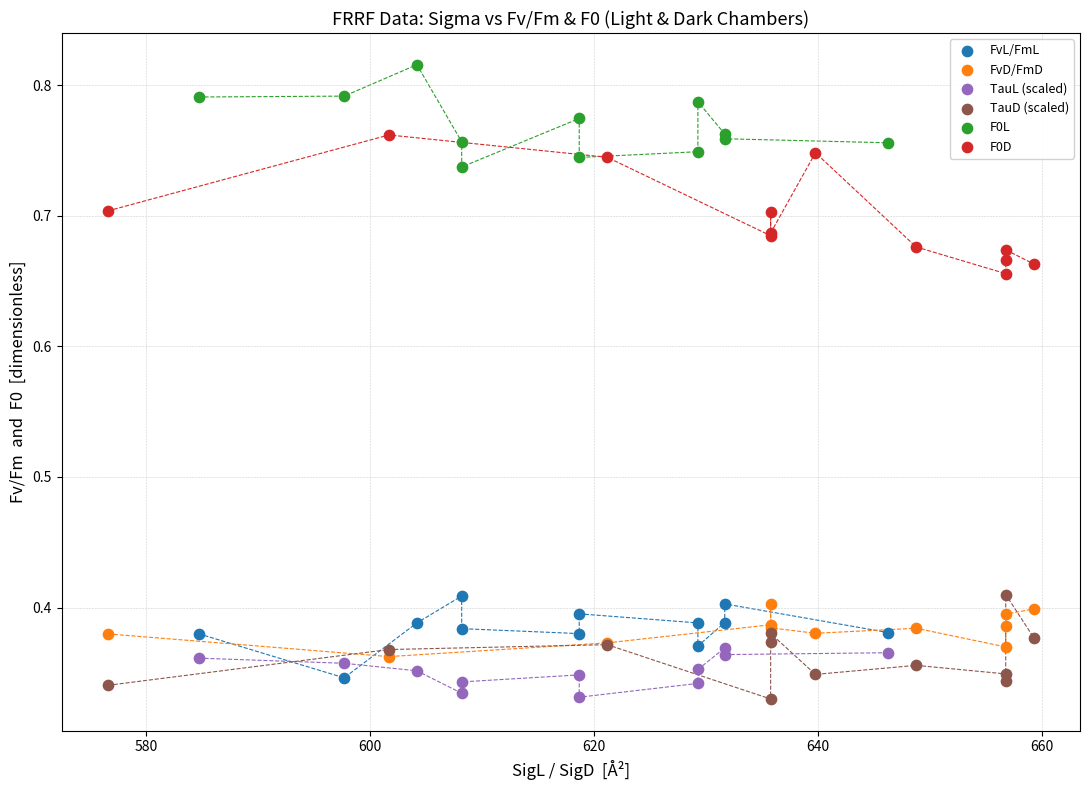

Which series reaches the maximum Y coordinate?

F0L